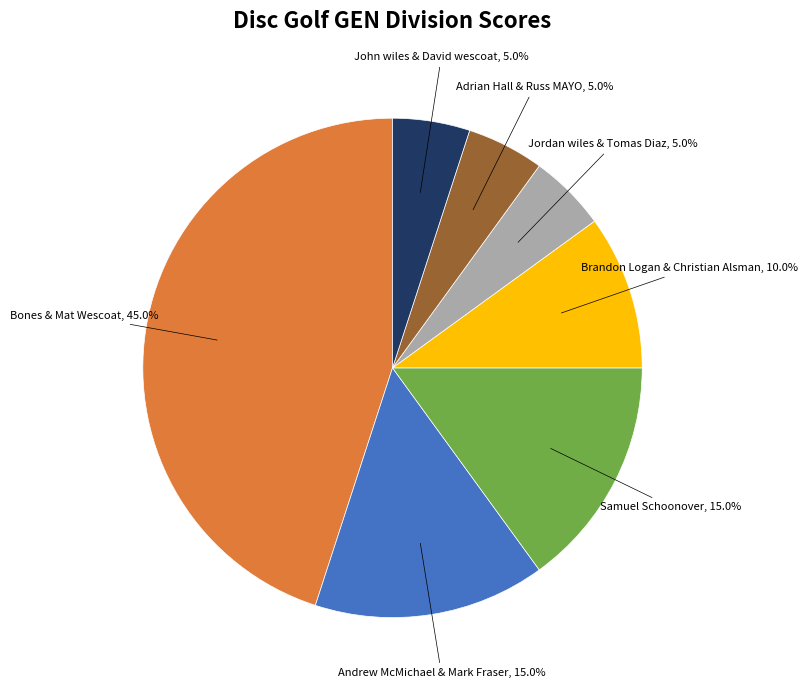

Does any single category account for the majority?

No